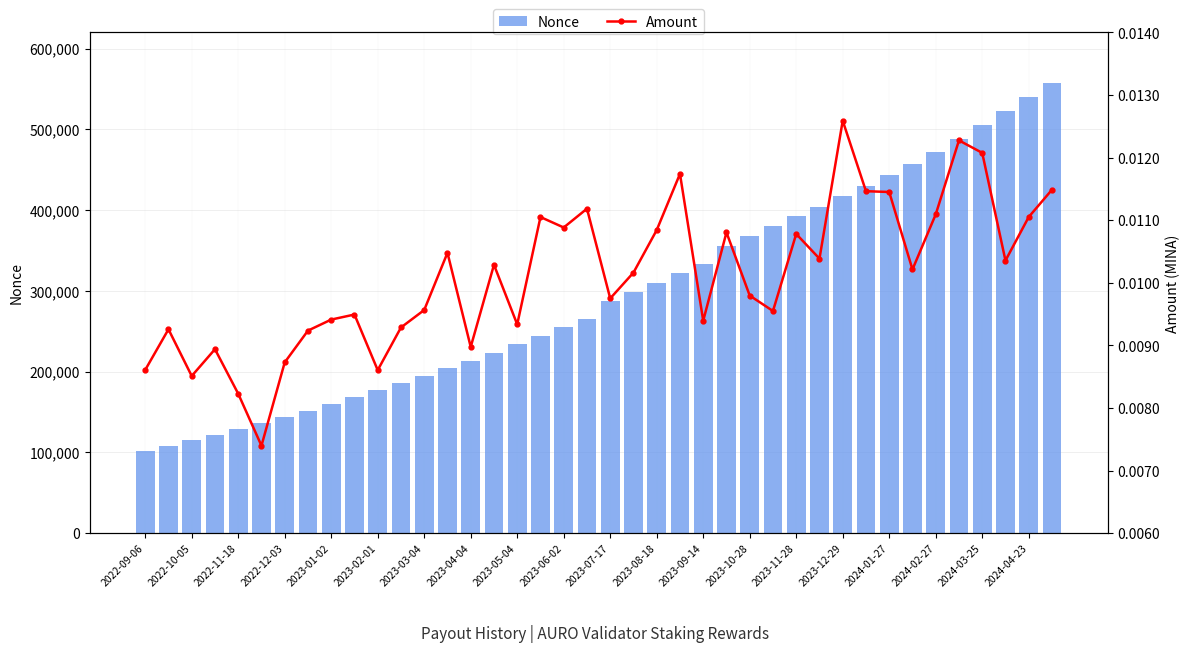

What is the lowest value of the Nonce series?

101289